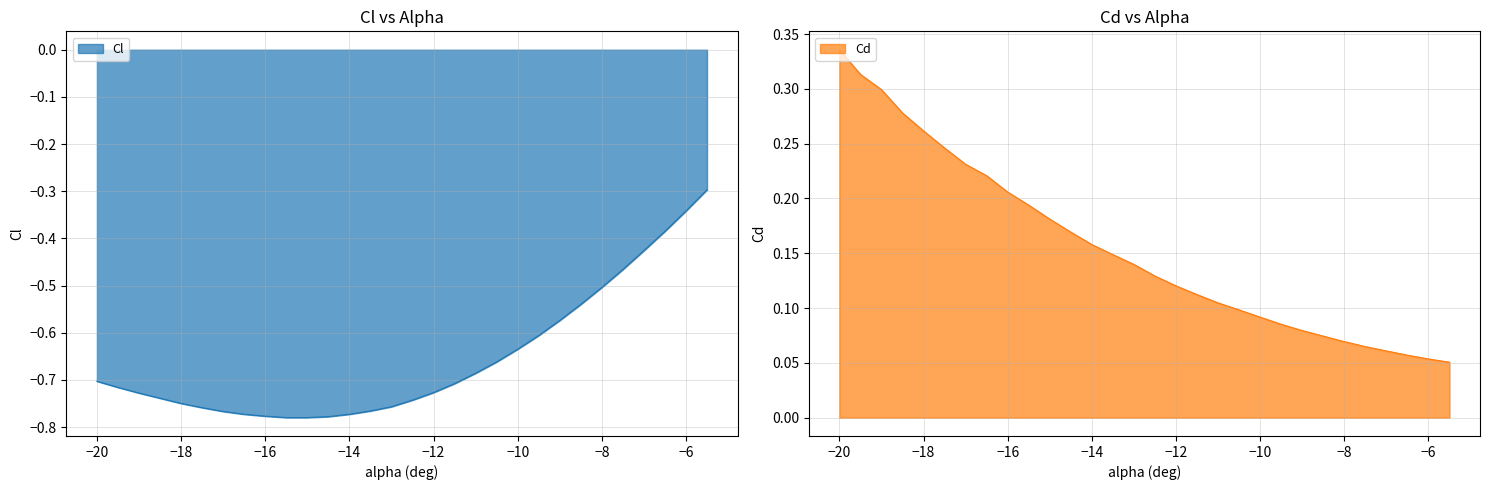

What is the total value across all series at -16.5?

-0.6